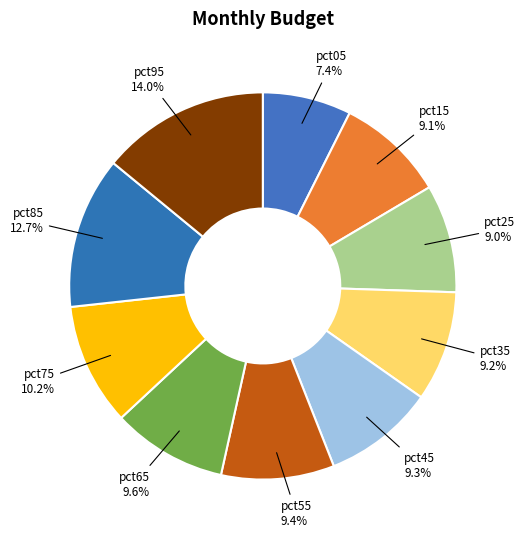

Does any single category account for the majority?

No